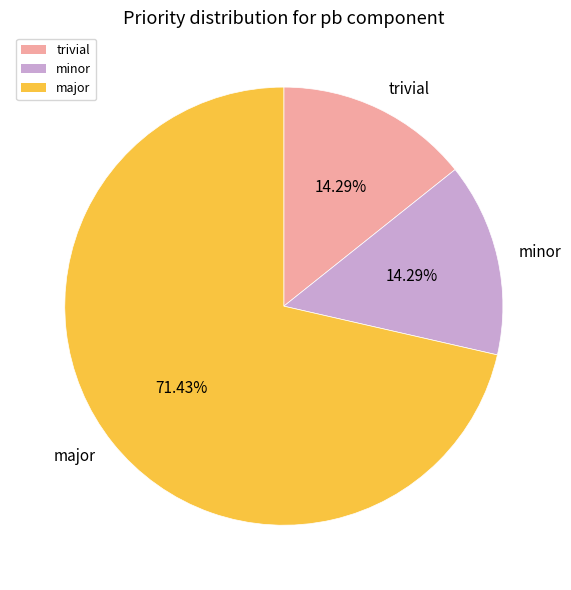

To the nearest percent, what percentage of the pie is major?

71%